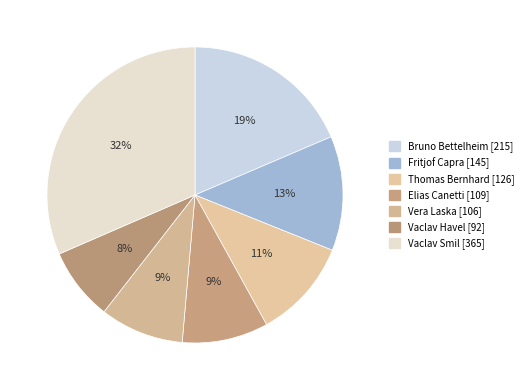

Count the number of slices in the pie.

7